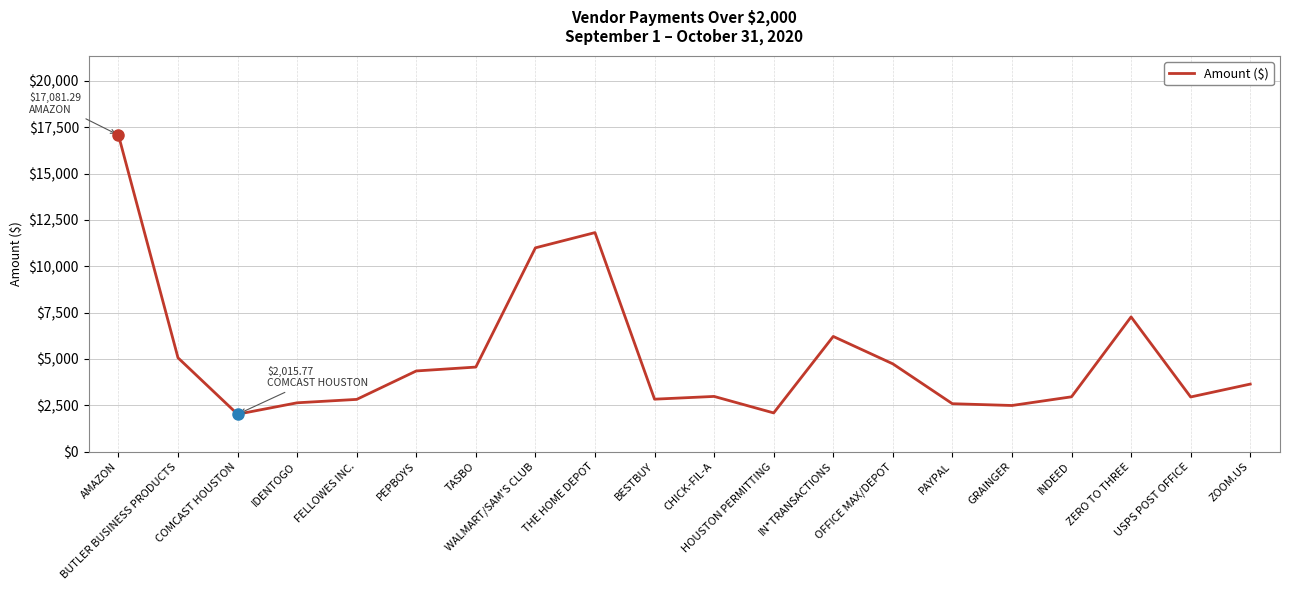

Is this an area chart (filled region under the line)?

No